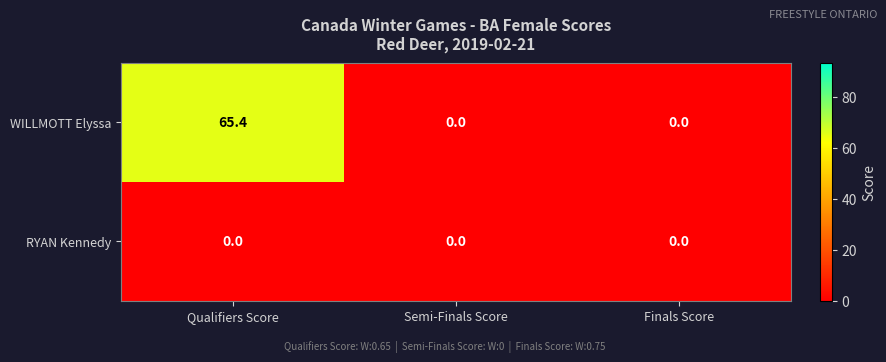

Rank the series by their maximum value, from highest to lowest.

WILLMOTT Elyssa, RYAN Kennedy